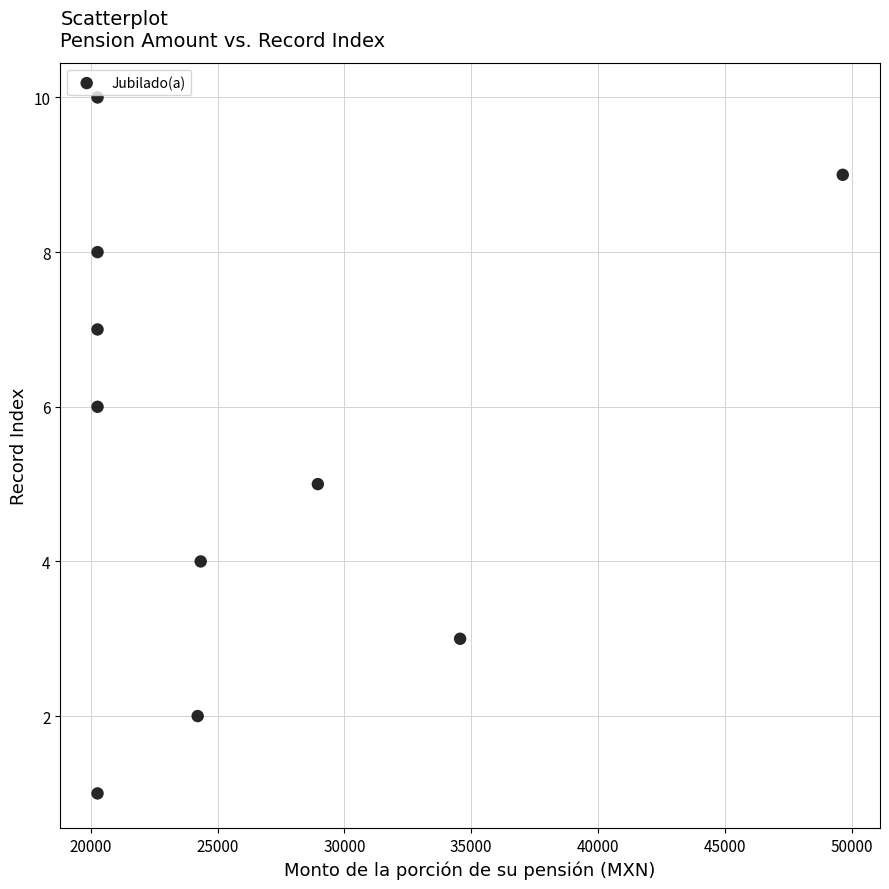

How many points are shown in the scatter plot?

10